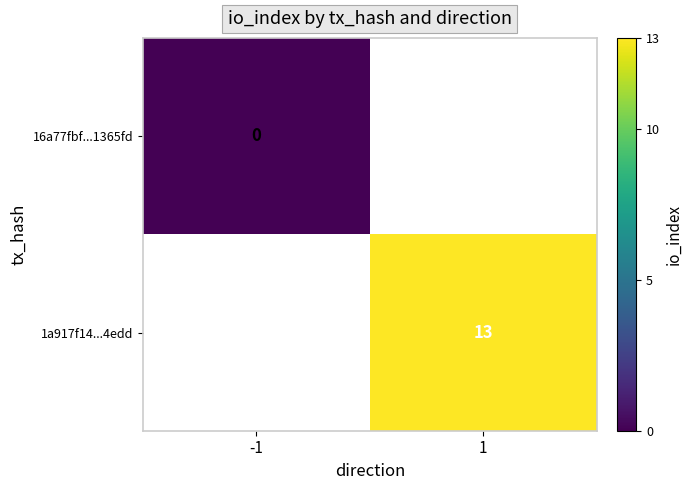

The value of 1a917f14...4edd at 1 is 5. True or false?

False